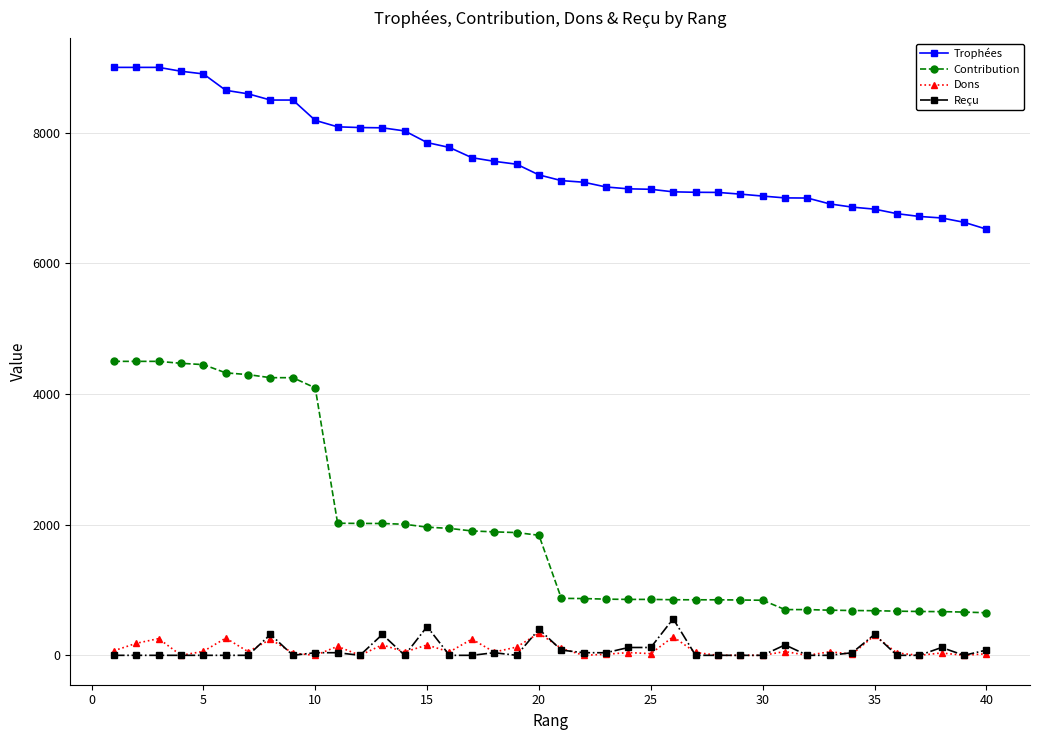

True or false: Reçu has more than 1 points higher than both neighbors.

True